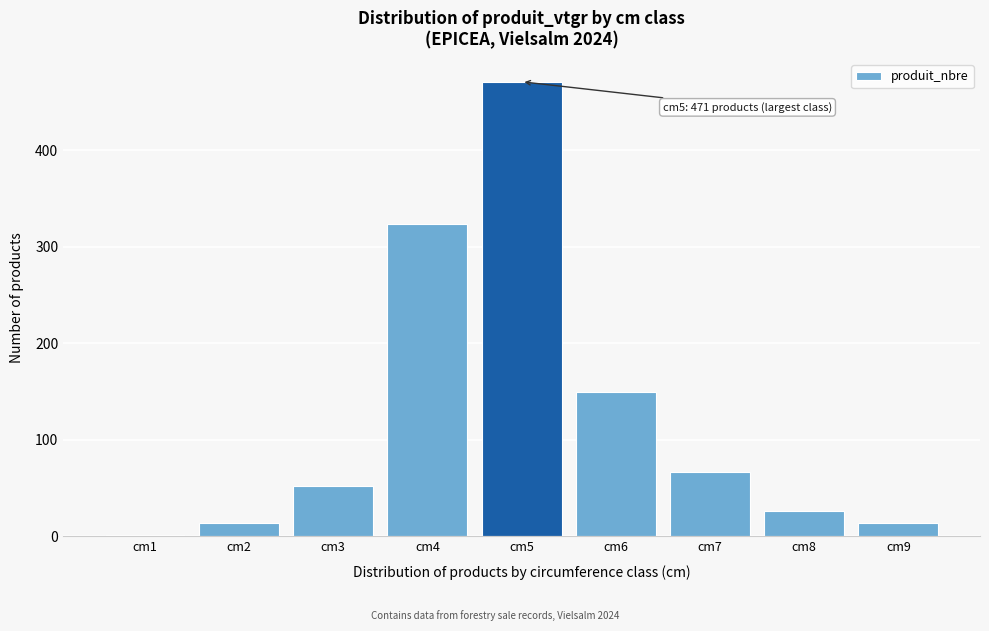

Reading left to right, extract all data points from this chart.

cm1=1	cm2=14	cm3=52	cm4=324	cm5=471	cm6=150	cm7=67	cm8=26	cm9=14